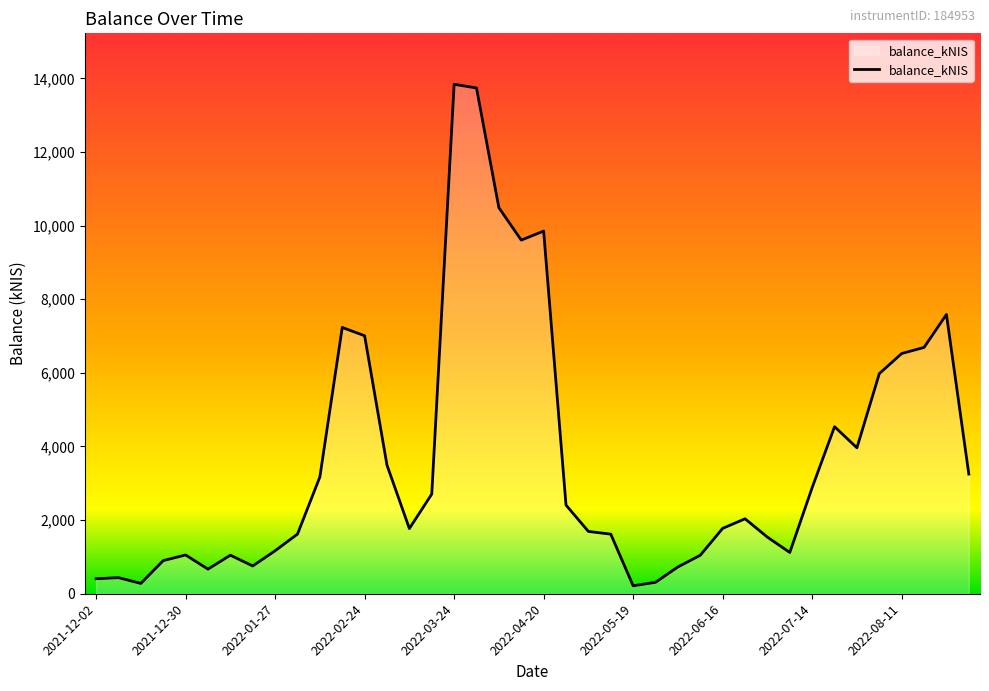

How many lines are shown in the chart?

1